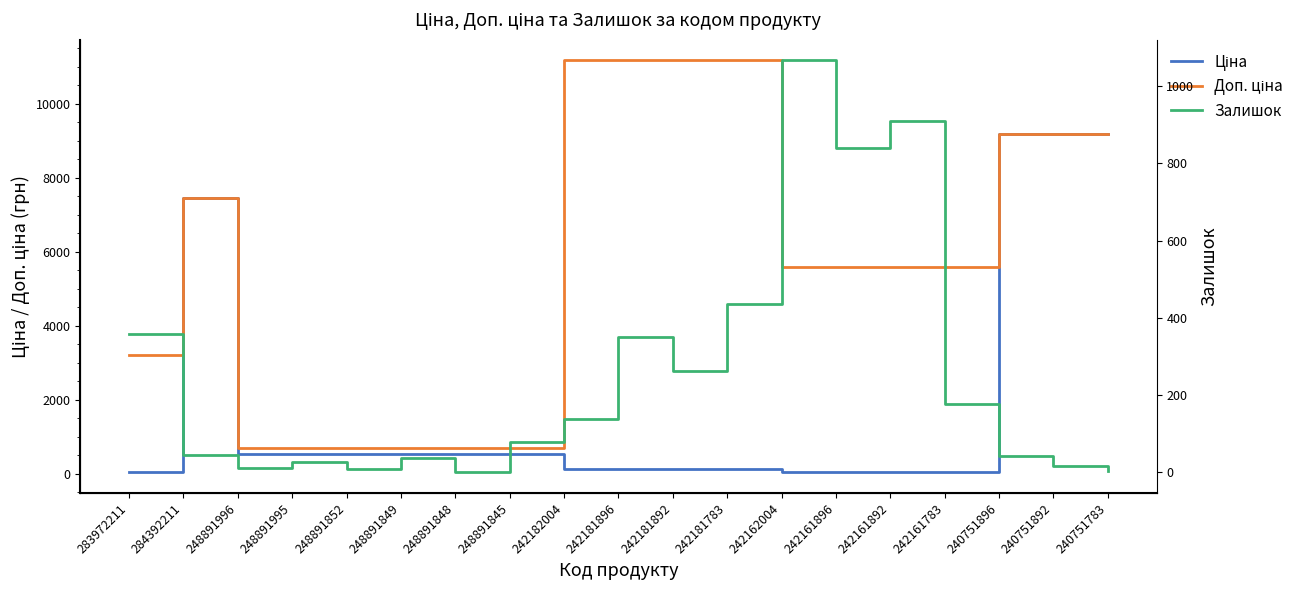

What is the sum of all Залишок values?

4812.0